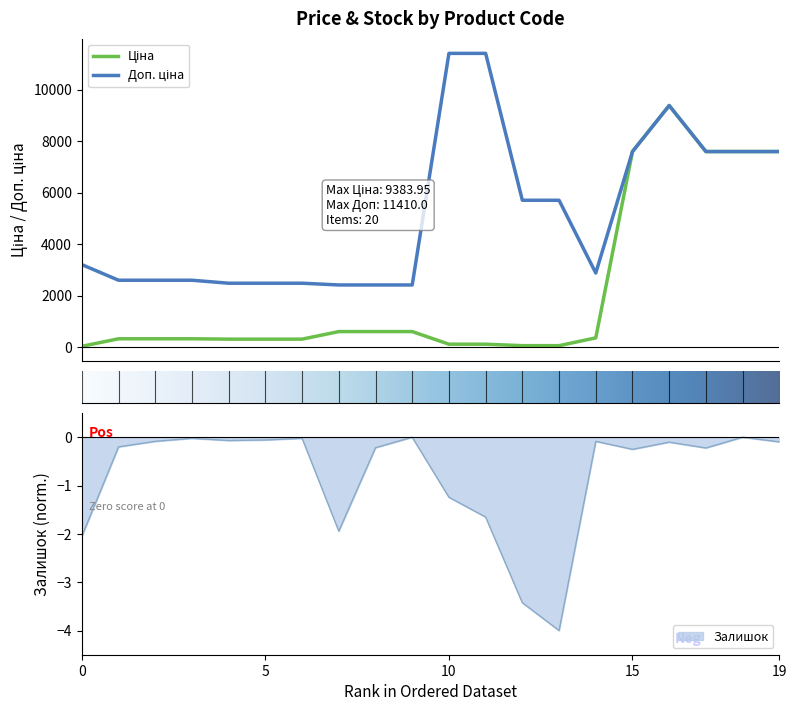

True or false: Залишок has a value of -2.1 at 0.

True